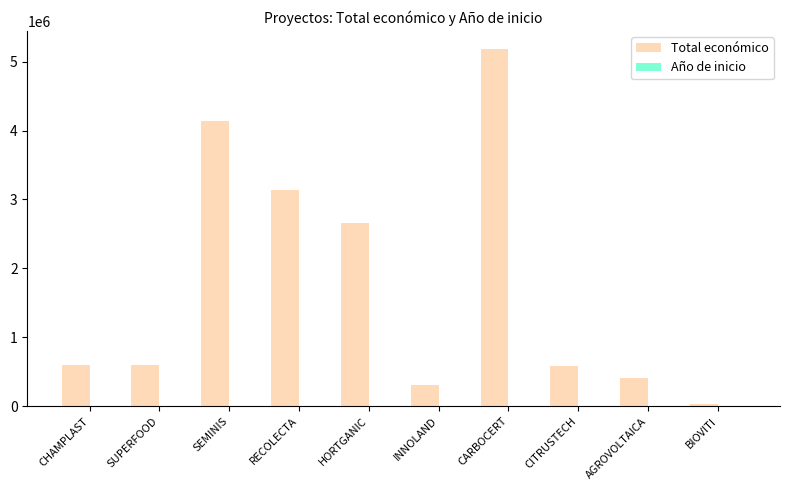

What is the greatest value displayed?

5187255